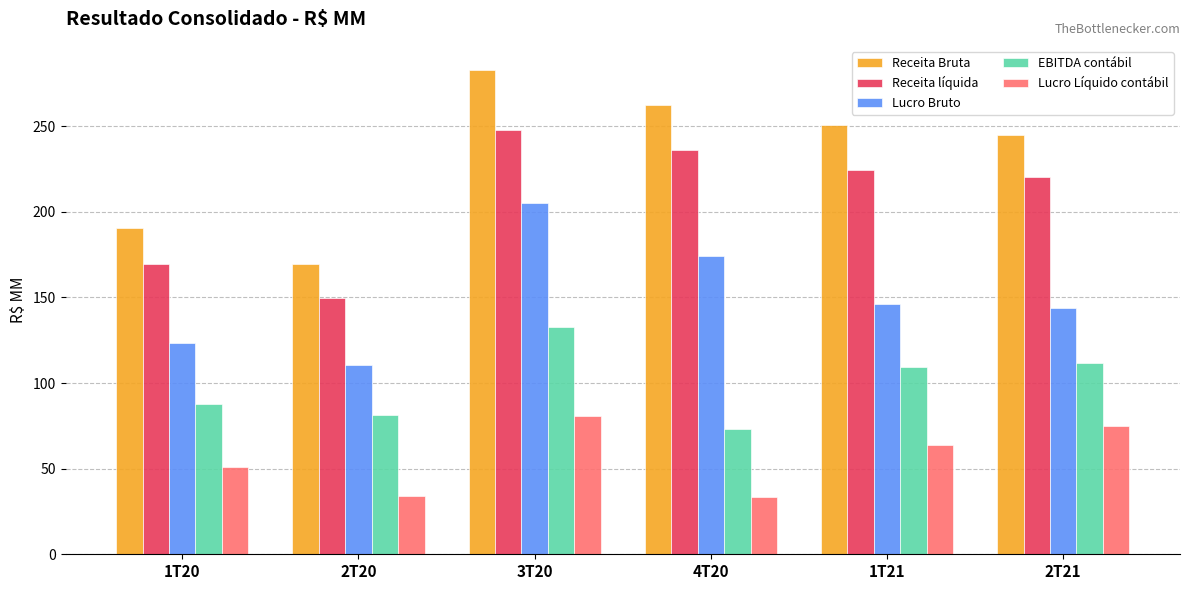

How many bars are there in total?

30